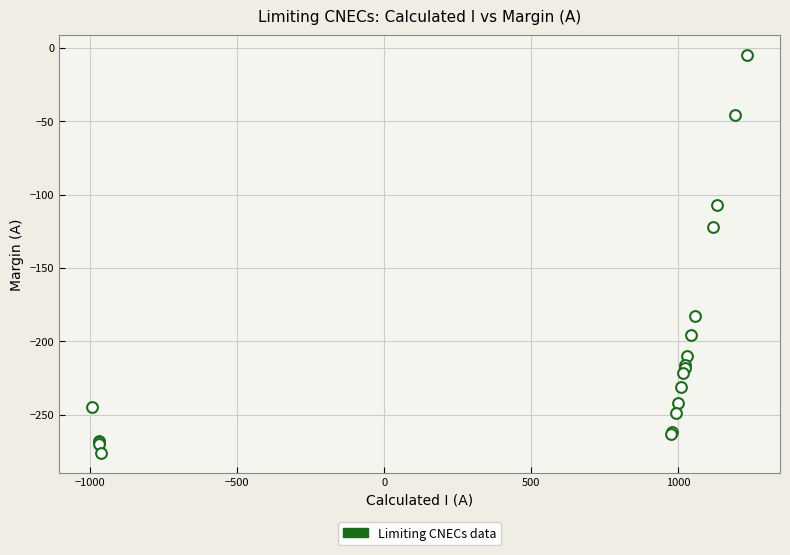

What Y value in the scatter plot is closest to -140?

-122